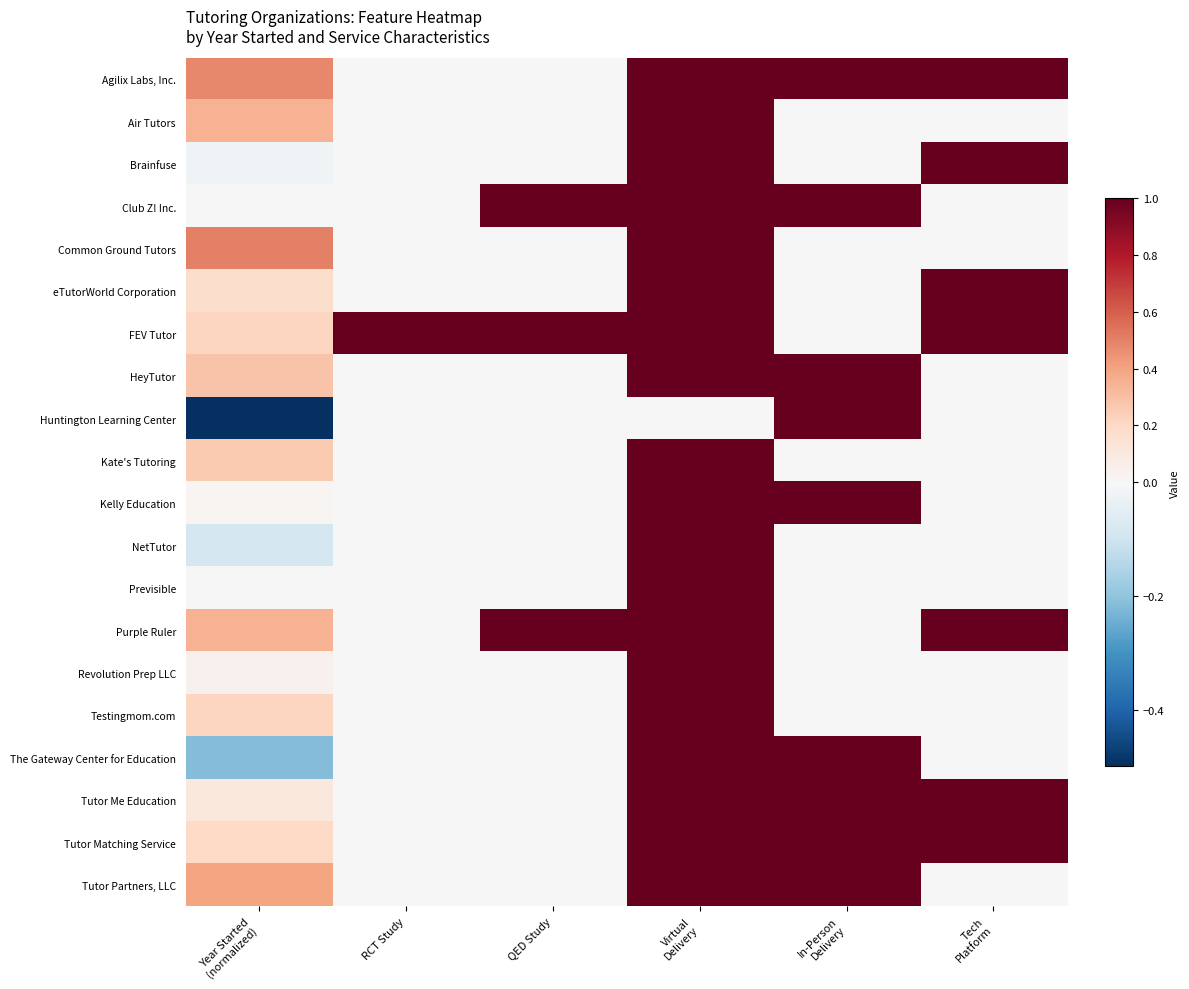

Reading right to left, extract all data points from this chart.

Agilix Labs, Inc.: Tech
Platform=1.0	In-Person
Delivery=1.0	Virtual
Delivery=1.0	QED Study=0.0	RCT Study=0.0	Year Started
(normalized)=0.5
Air Tutors: Tech
Platform=0.0	In-Person
Delivery=0.0	Virtual
Delivery=1.0	QED Study=0.0	RCT Study=0.0	Year Started
(normalized)=0.3
Brainfuse: Tech
Platform=1.0	In-Person
Delivery=0.0	Virtual
Delivery=1.0	QED Study=0.0	RCT Study=0.0	Year Started
(normalized)=-0.0
Club Z! Inc.: Tech
Platform=0.0	In-Person
Delivery=1.0	Virtual
Delivery=1.0	QED Study=1.0	RCT Study=0.0	Year Started
(normalized)=0.0
Common Ground Tutors: Tech
Platform=0.0	In-Person
Delivery=0.0	Virtual
Delivery=1.0	QED Study=0.0	RCT Study=0.0	Year Started
(normalized)=0.5
eTutorWorld Corporation: Tech
Platform=1.0	In-Person
Delivery=0.0	Virtual
Delivery=1.0	QED Study=0.0	RCT Study=0.0	Year Started
(normalized)=0.2
FEV Tutor: Tech
Platform=1.0	In-Person
Delivery=0.0	Virtual
Delivery=1.0	QED Study=1.0	RCT Study=1.0	Year Started
(normalized)=0.2
HeyTutor: Tech
Platform=0.0	In-Person
Delivery=1.0	Virtual
Delivery=1.0	QED Study=0.0	RCT Study=0.0	Year Started
(normalized)=0.3
Huntington Learning Center: Tech
Platform=0.0	In-Person
Delivery=1.0	Virtual
Delivery=0.0	QED Study=0.0	RCT Study=0.0	Year Started
(normalized)=-0.5
Kate's Tutoring: Tech
Platform=0.0	In-Person
Delivery=0.0	Virtual
Delivery=1.0	QED Study=0.0	RCT Study=0.0	Year Started
(normalized)=0.3
Kelly Education: Tech
Platform=0.0	In-Person
Delivery=1.0	Virtual
Delivery=1.0	QED Study=0.0	RCT Study=0.0	Year Started
(normalized)=0.0
NetTutor: Tech
Platform=0.0	In-Person
Delivery=0.0	Virtual
Delivery=1.0	QED Study=0.0	RCT Study=0.0	Year Started
(normalized)=-0.1
Previsible: Tech
Platform=0.0	In-Person
Delivery=0.0	Virtual
Delivery=1.0	QED Study=0.0	RCT Study=0.0	Year Started
(normalized)=0.0
Purple Ruler: Tech
Platform=1.0	In-Person
Delivery=0.0	Virtual
Delivery=1.0	QED Study=1.0	RCT Study=0.0	Year Started
(normalized)=0.3
Revolution Prep LLC: Tech
Platform=0.0	In-Person
Delivery=0.0	Virtual
Delivery=1.0	QED Study=0.0	RCT Study=0.0	Year Started
(normalized)=0.0
Testingmom.com: Tech
Platform=0.0	In-Person
Delivery=0.0	Virtual
Delivery=1.0	QED Study=0.0	RCT Study=0.0	Year Started
(normalized)=0.2
The Gateway Center for Education: Tech
Platform=0.0	In-Person
Delivery=1.0	Virtual
Delivery=1.0	QED Study=0.0	RCT Study=0.0	Year Started
(normalized)=-0.2
Tutor Me Education: Tech
Platform=1.0	In-Person
Delivery=1.0	Virtual
Delivery=1.0	QED Study=0.0	RCT Study=0.0	Year Started
(normalized)=0.1
Tutor Matching Service: Tech
Platform=1.0	In-Person
Delivery=1.0	Virtual
Delivery=1.0	QED Study=0.0	RCT Study=0.0	Year Started
(normalized)=0.2
Tutor Partners, LLC: Tech
Platform=0.0	In-Person
Delivery=1.0	Virtual
Delivery=1.0	QED Study=0.0	RCT Study=0.0	Year Started
(normalized)=0.4